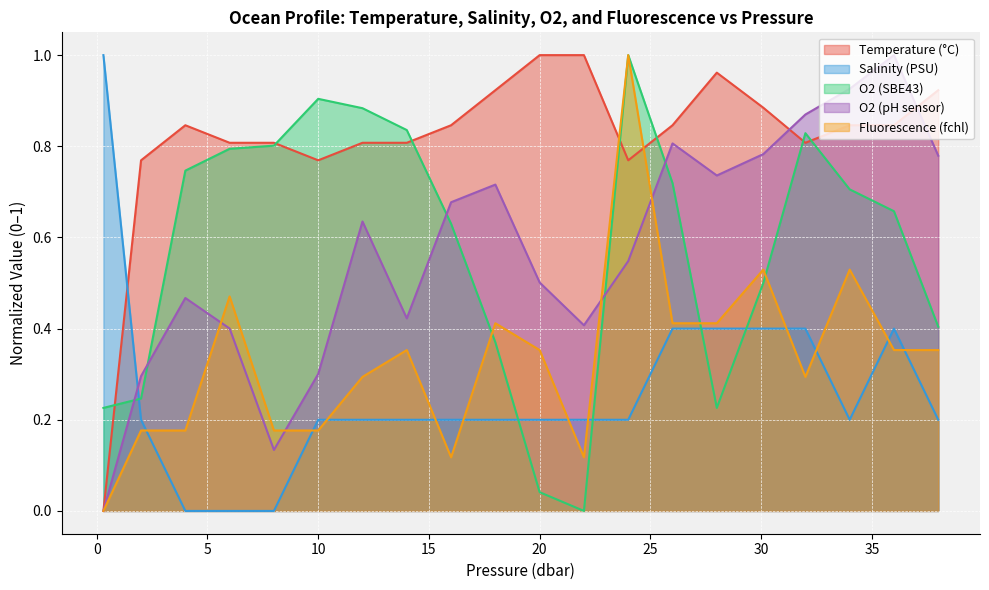

Which series has the largest total across all categories?

Temperature (°C)